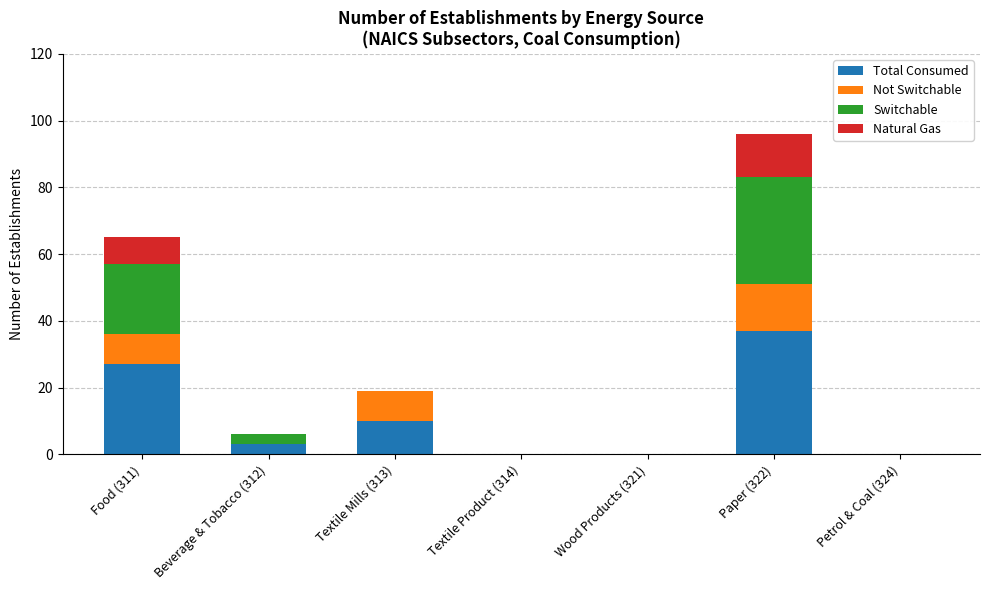

At which category is the sum across all series the highest?

Paper (322)